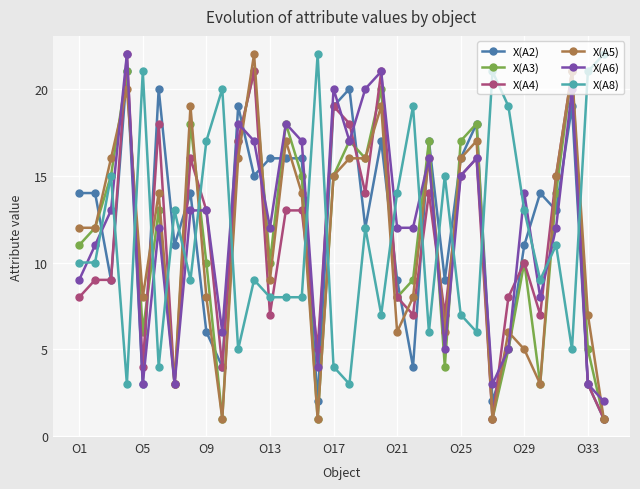

Which series ends up on top after the final intersection of X(A8) and X(A5)?

X(A8)